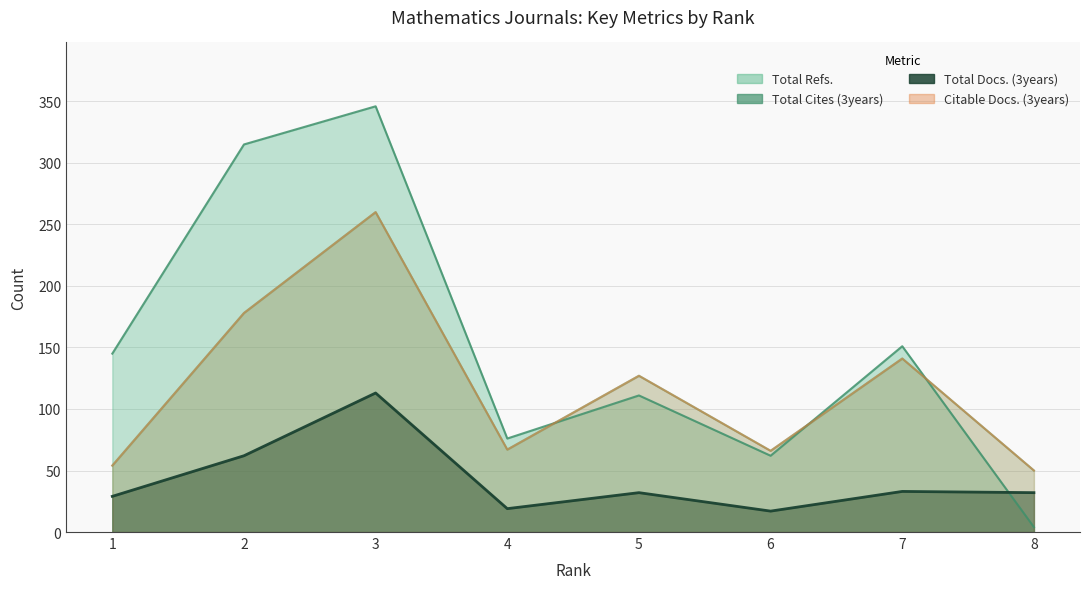

At which category is the sum across all series the highest?

3